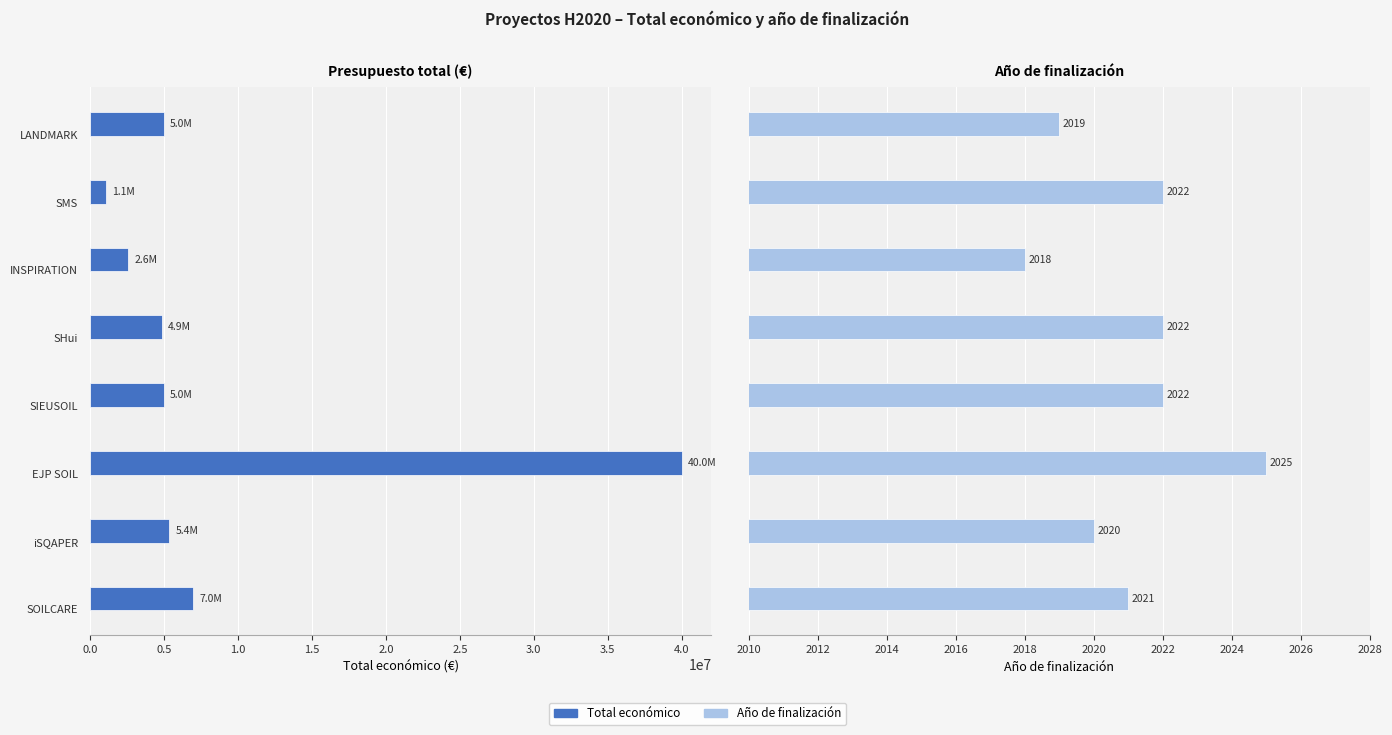

How many categories are shown in the chart?

8